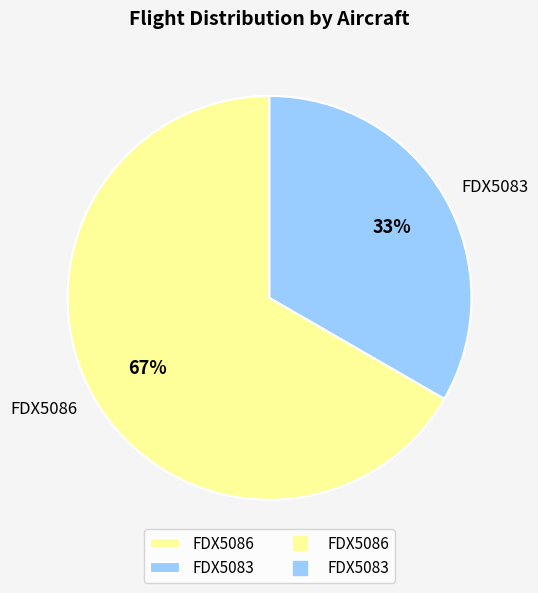

Is FDX5083 the majority of the pie?

No